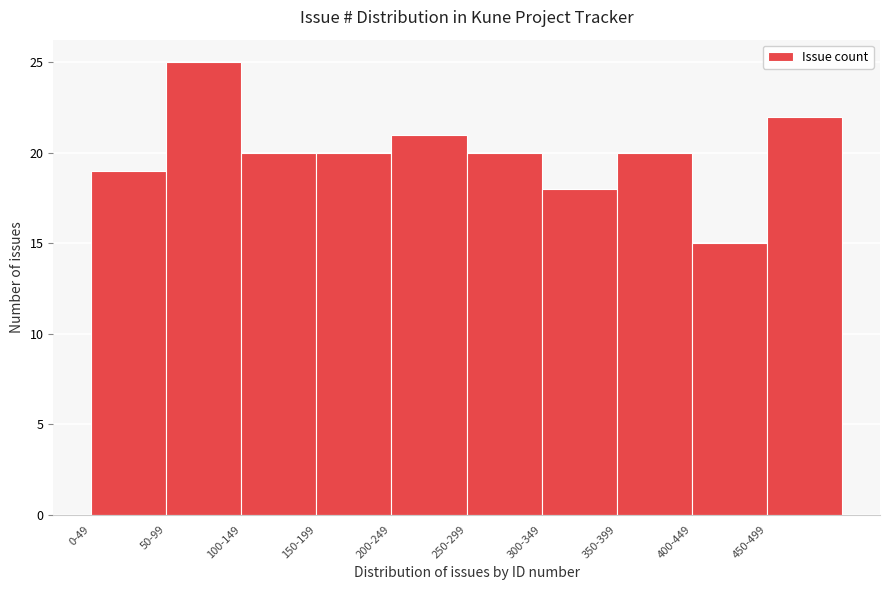

Reading right to left, list all the values displayed in this chart.

450-499=22	400-449=15	350-399=20	300-349=18	250-299=20	200-249=21	150-199=20	100-149=20	50-99=25	0-49=19